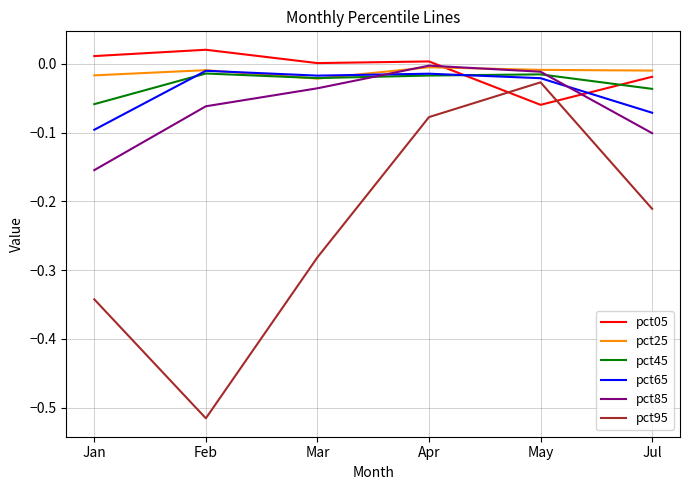

Is the value of pct45 at Feb greater than the value of pct05 at Apr?

No